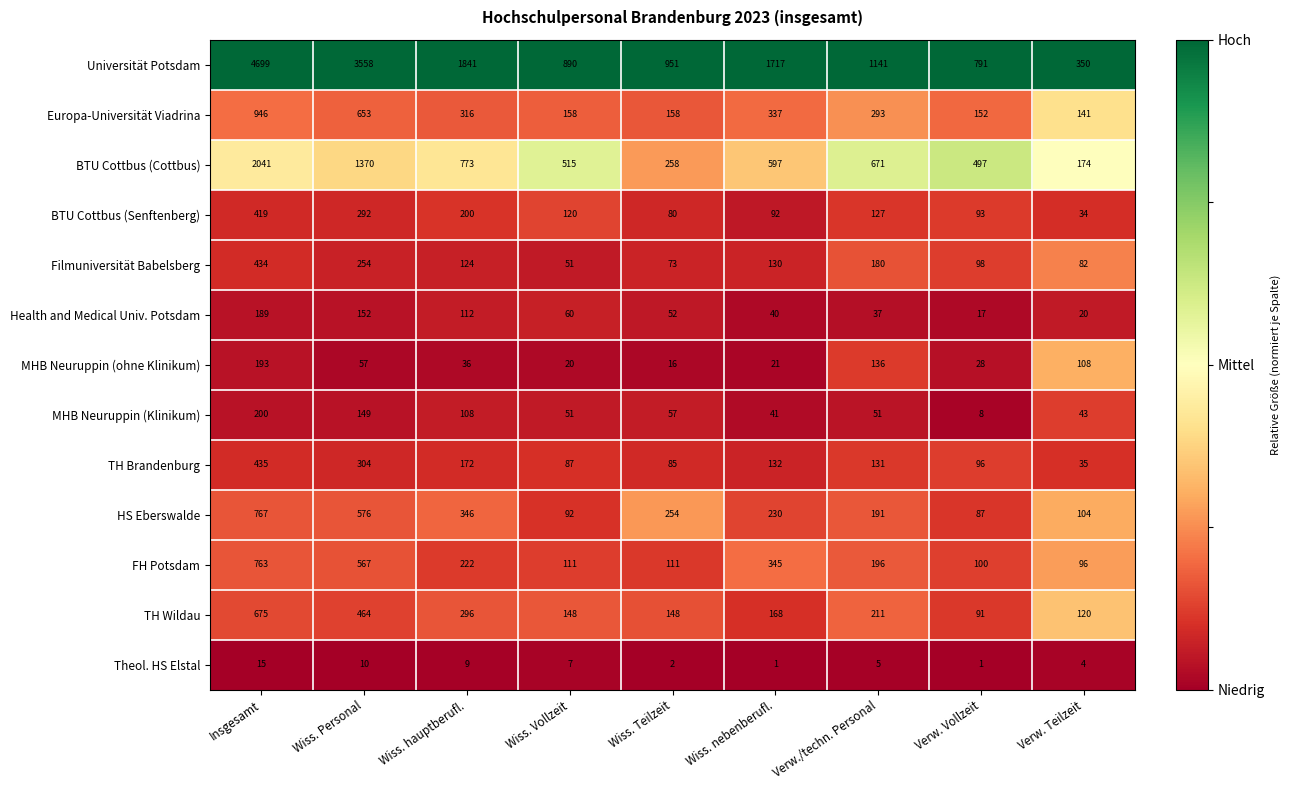

Which series has the largest total across all categories?

Universität Potsdam